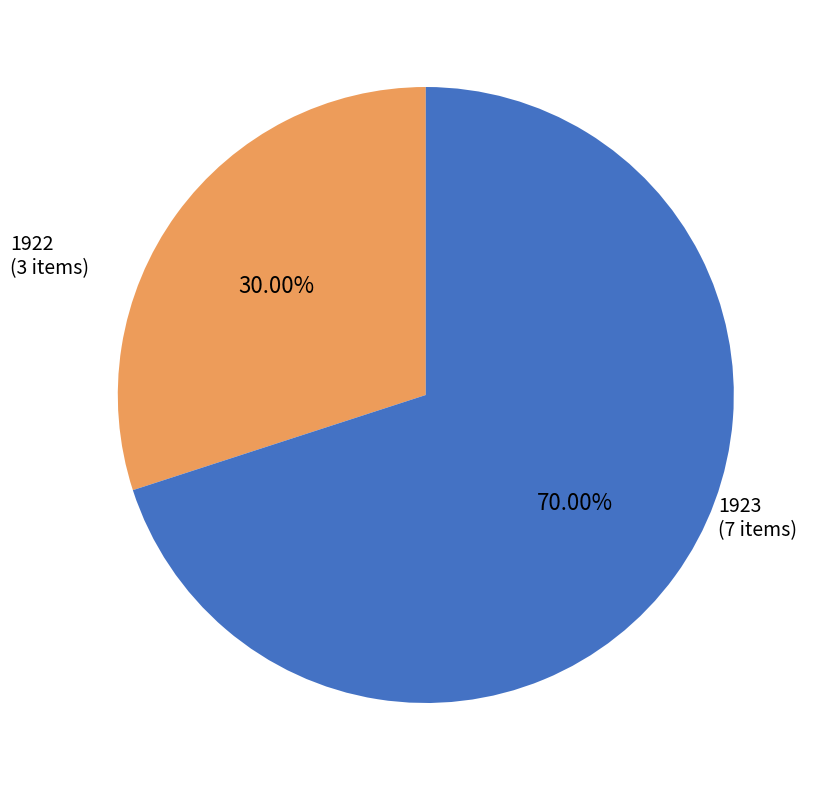

Is there a majority slice in this chart?

Yes